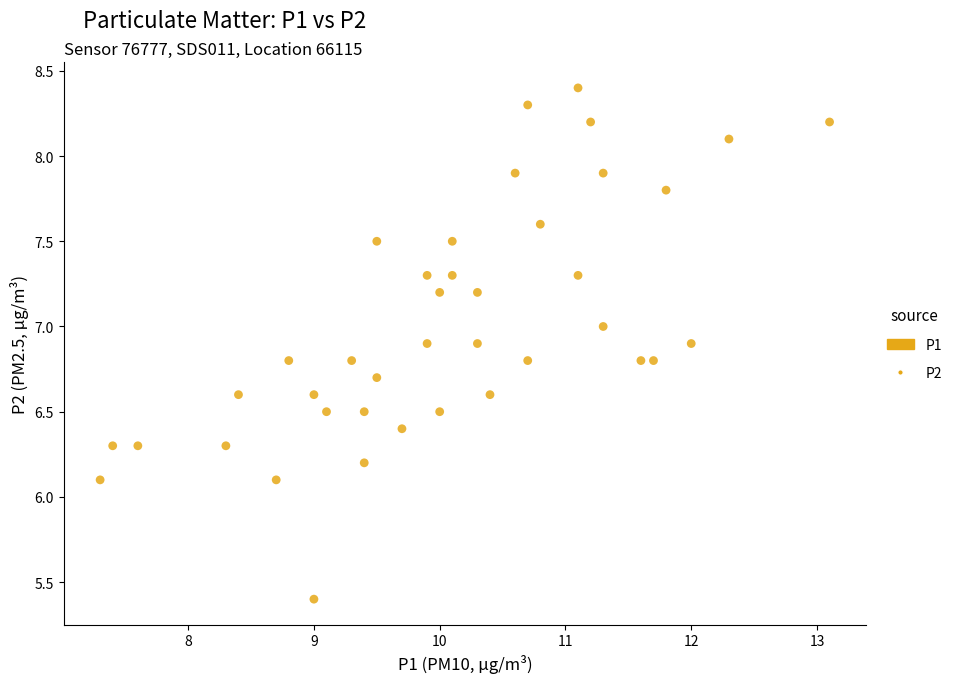

What is the range of X values (max minus min)?

5.8